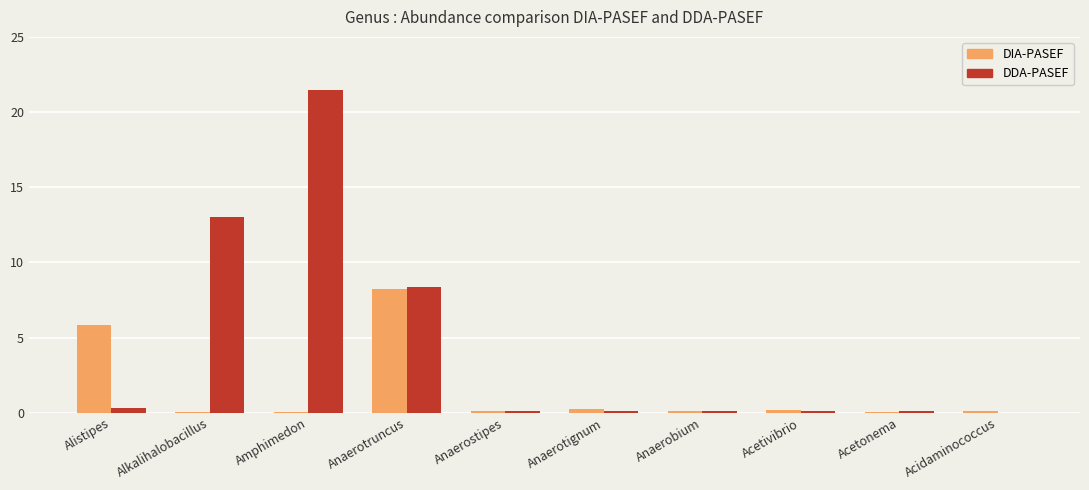

Which label corresponds to the largest value in the chart?

Amphimedon